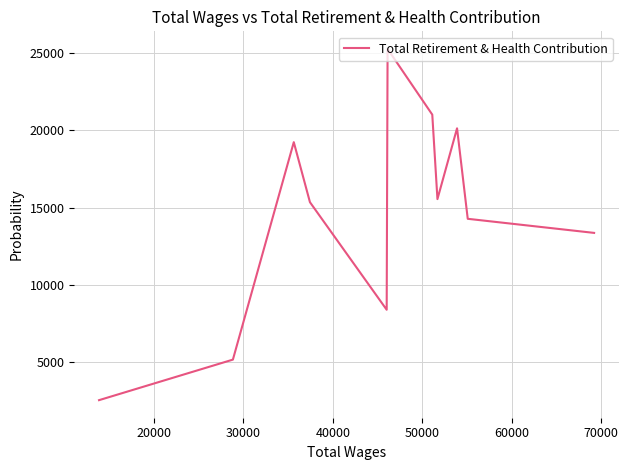

Between 50000 and 30000, which is larger?

50000